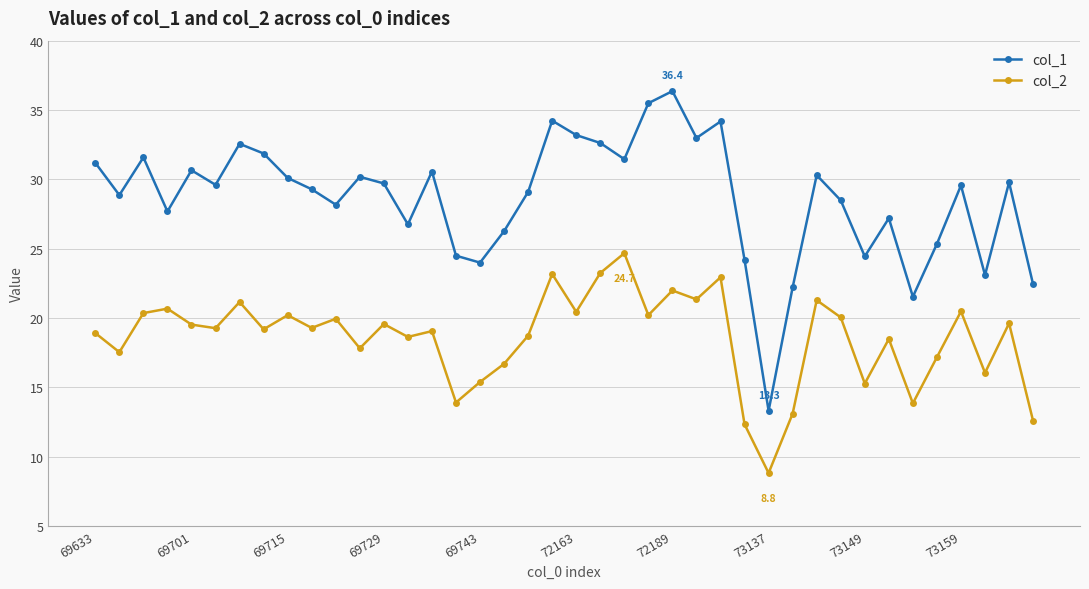

Does the chart have visible grid lines?

Yes